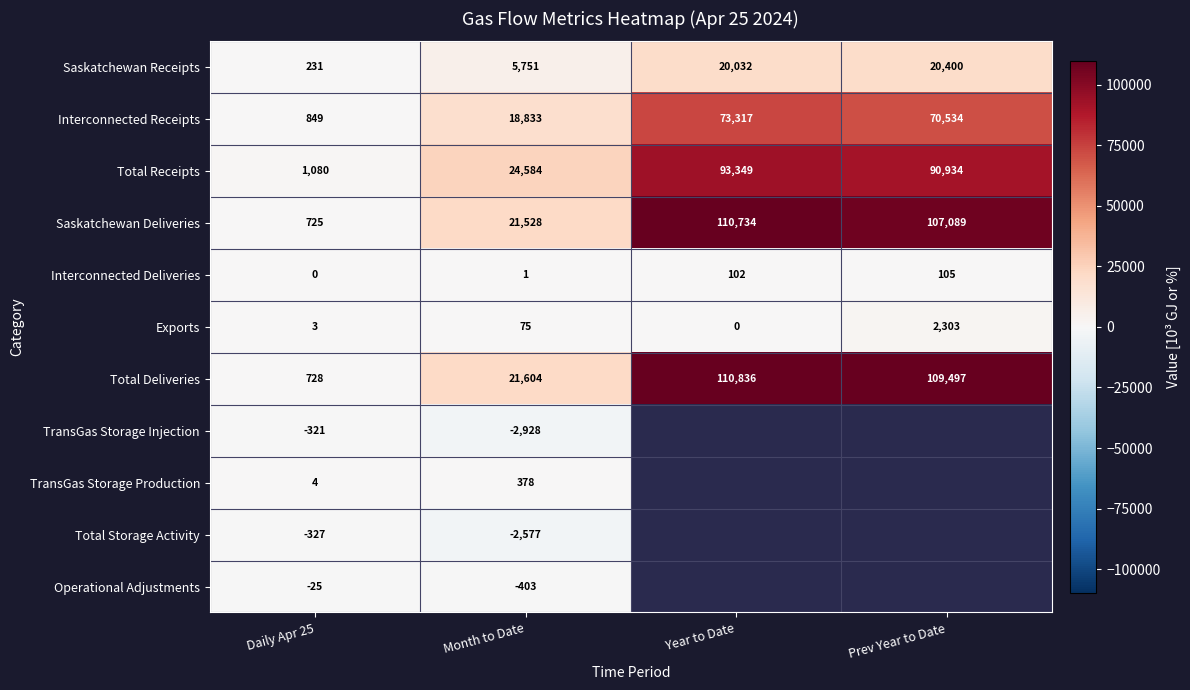

Between Prev Year to Date and Daily Apr 25, which is larger?

Prev Year to Date